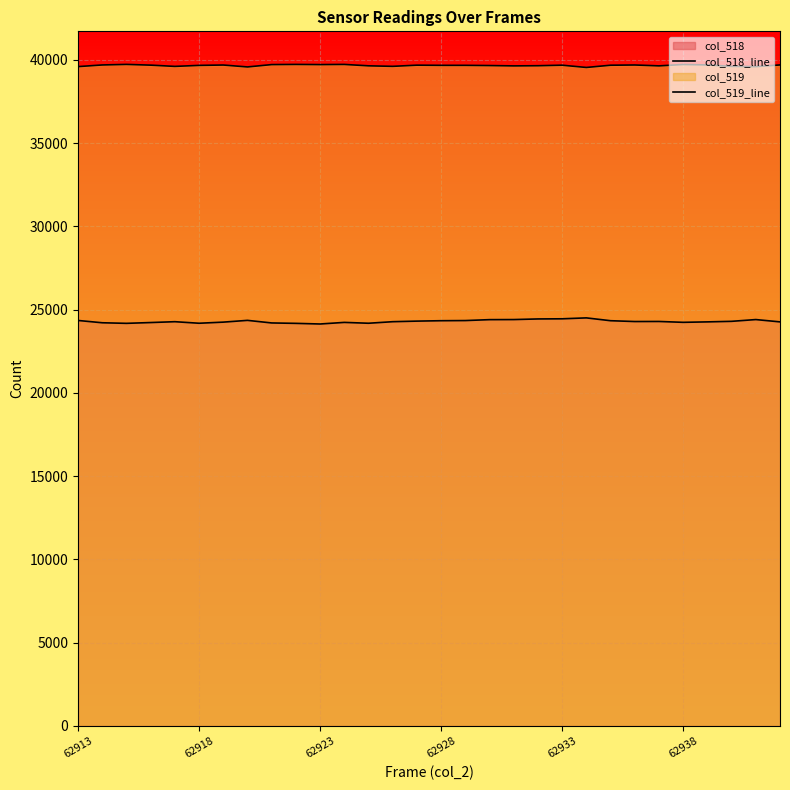

Does the chart display data point markers on the line(s)?

No